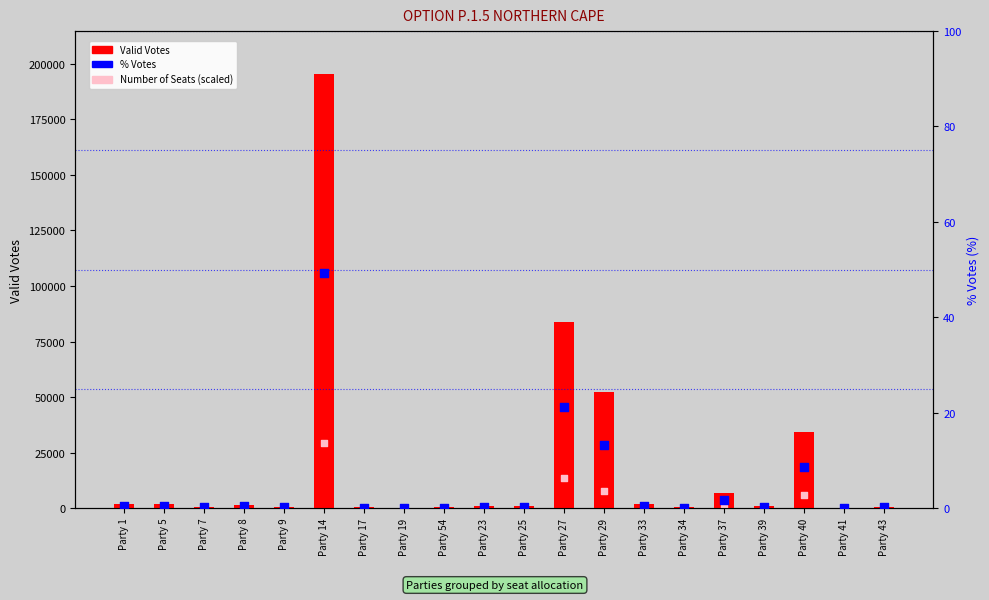

At how many categories does at least one series exceed 128797?

1